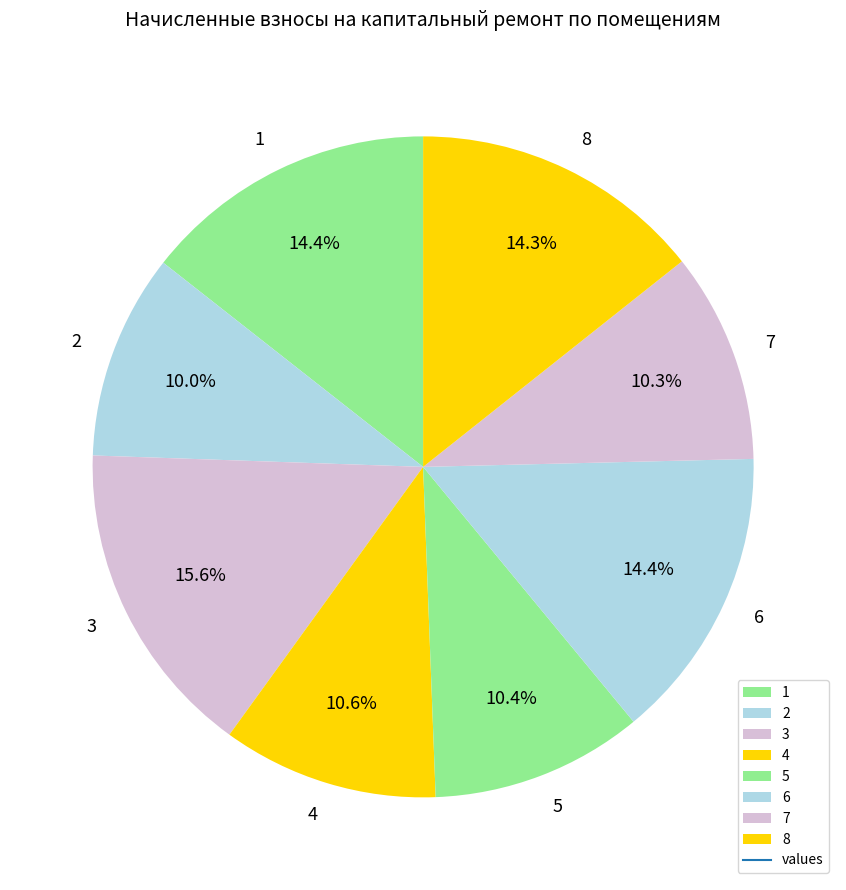

Do 7 and 1 together represent more than half of the pie?

No